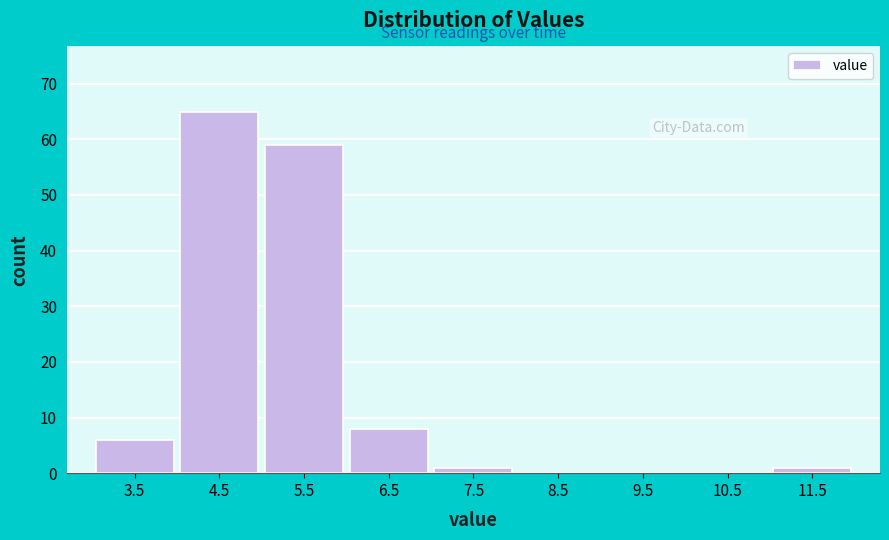

Reading right to left, list all the values displayed in this chart.

11.5=1	10.5=0	9.5=0	8.5=0	7.5=1	6.5=8	5.5=59	4.5=65	3.5=6